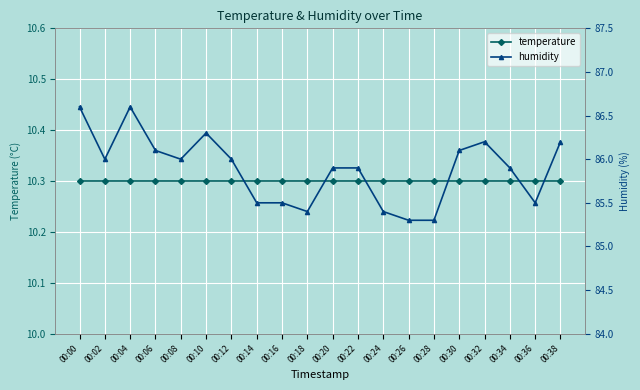

Where is temperature nearest to the value 10?

00:00